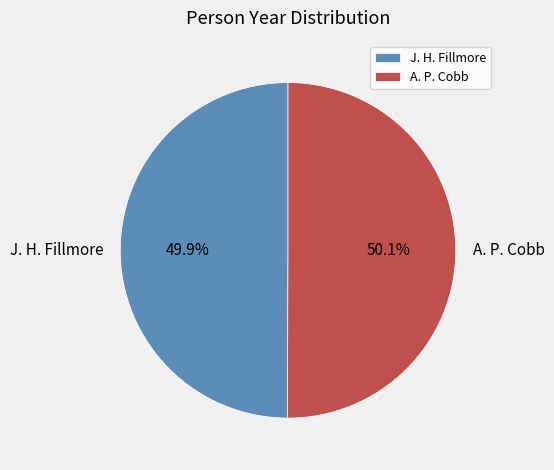

Count the number of slices in the pie.

2